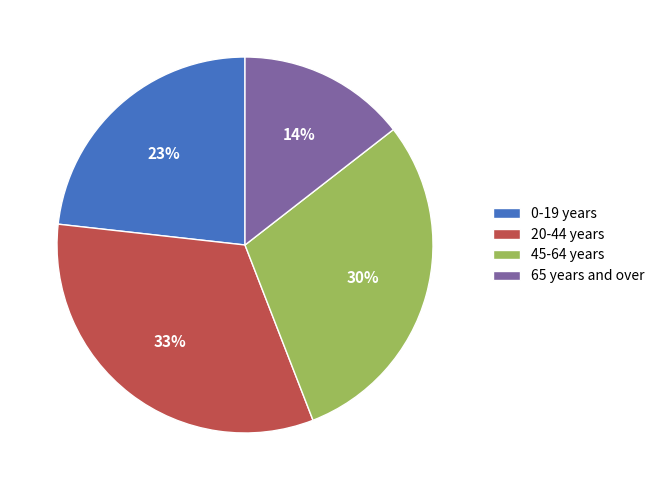

Combined, do 20-44 years and 45-64 years account for over 50%?

Yes